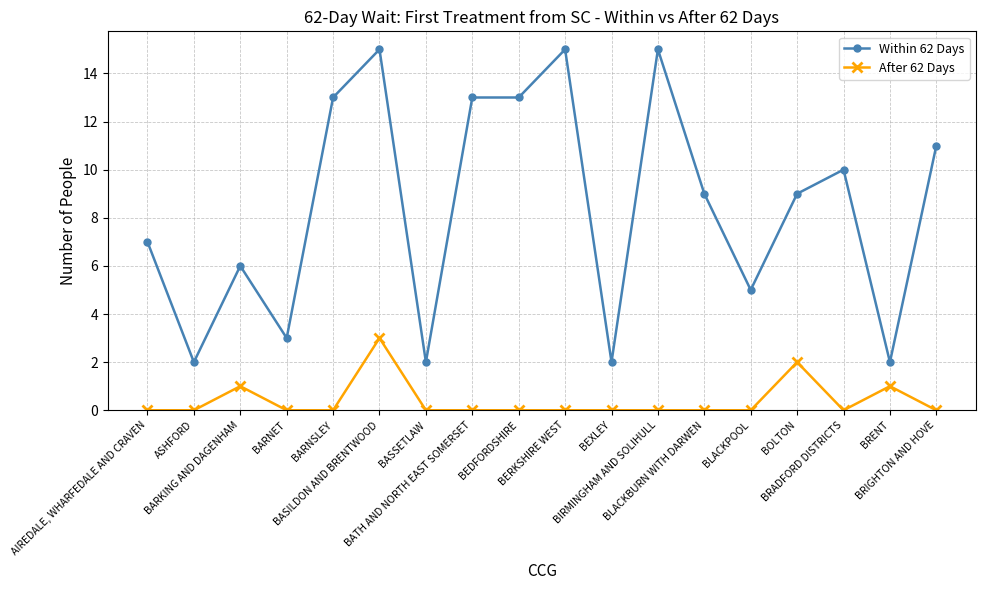

What is the label of the 9th point from the left?

BEDFORDSHIRE